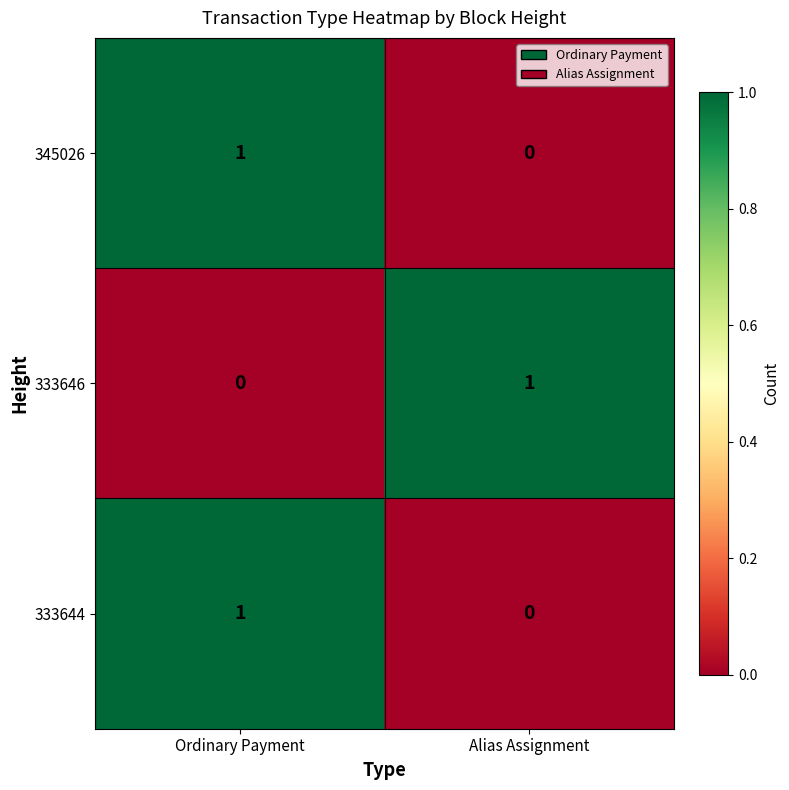

The 333644 series shows 2 at Ordinary Payment. True or false?

False